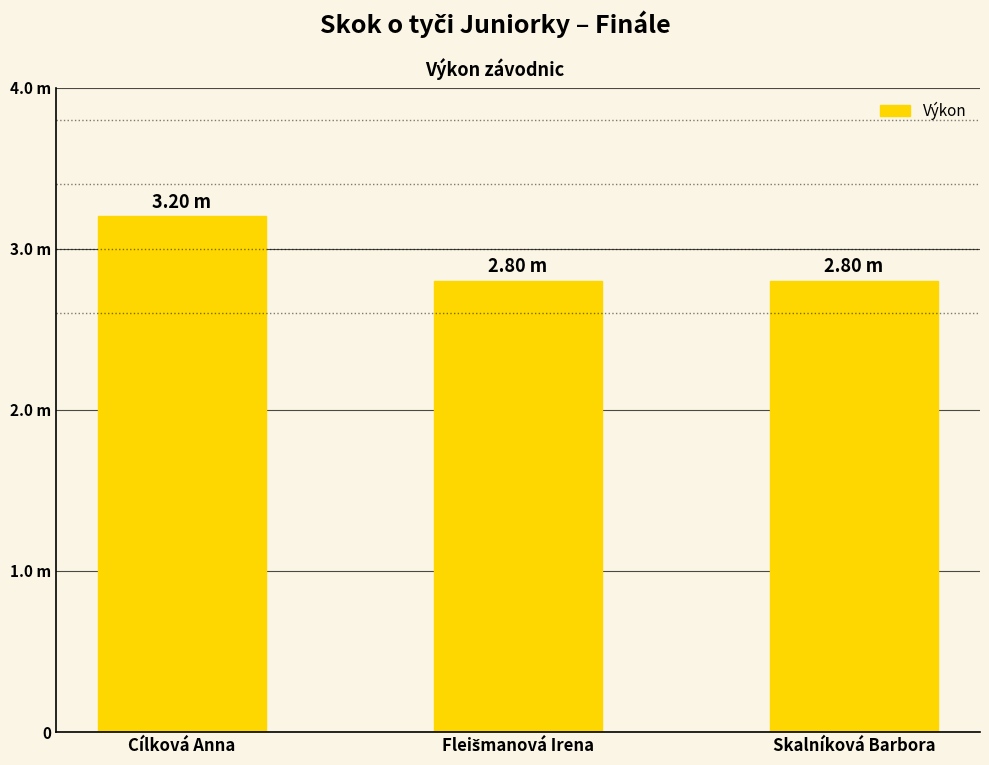

Are the bars horizontal?

No